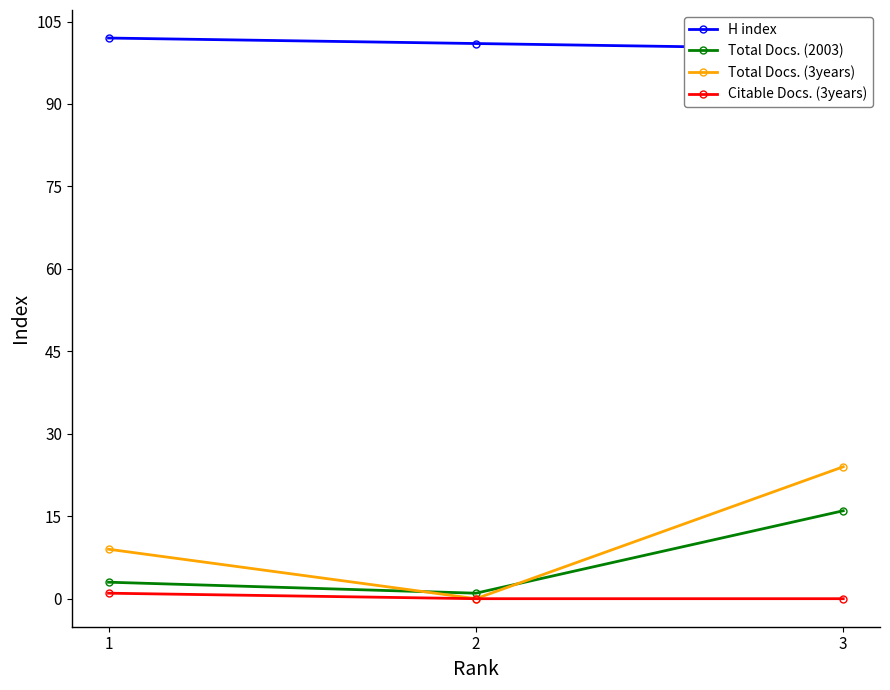

What is the difference between the maximum and minimum values in the Total Docs. (3years) series?

24